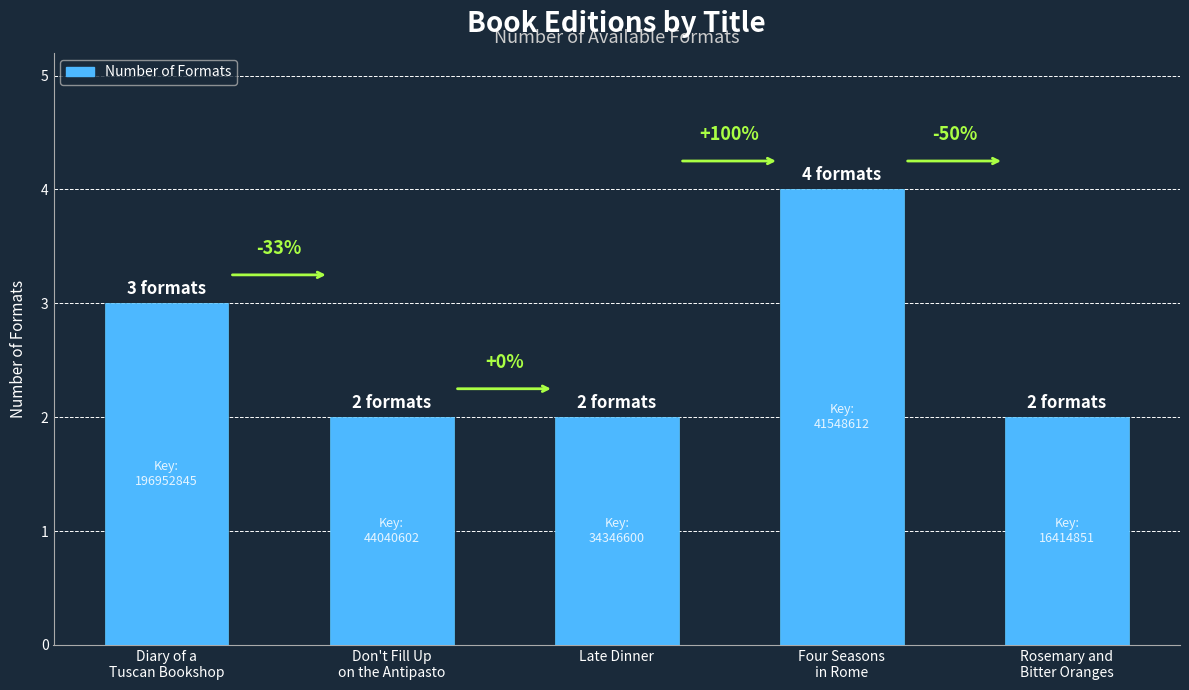

How many bars are there in total?

5